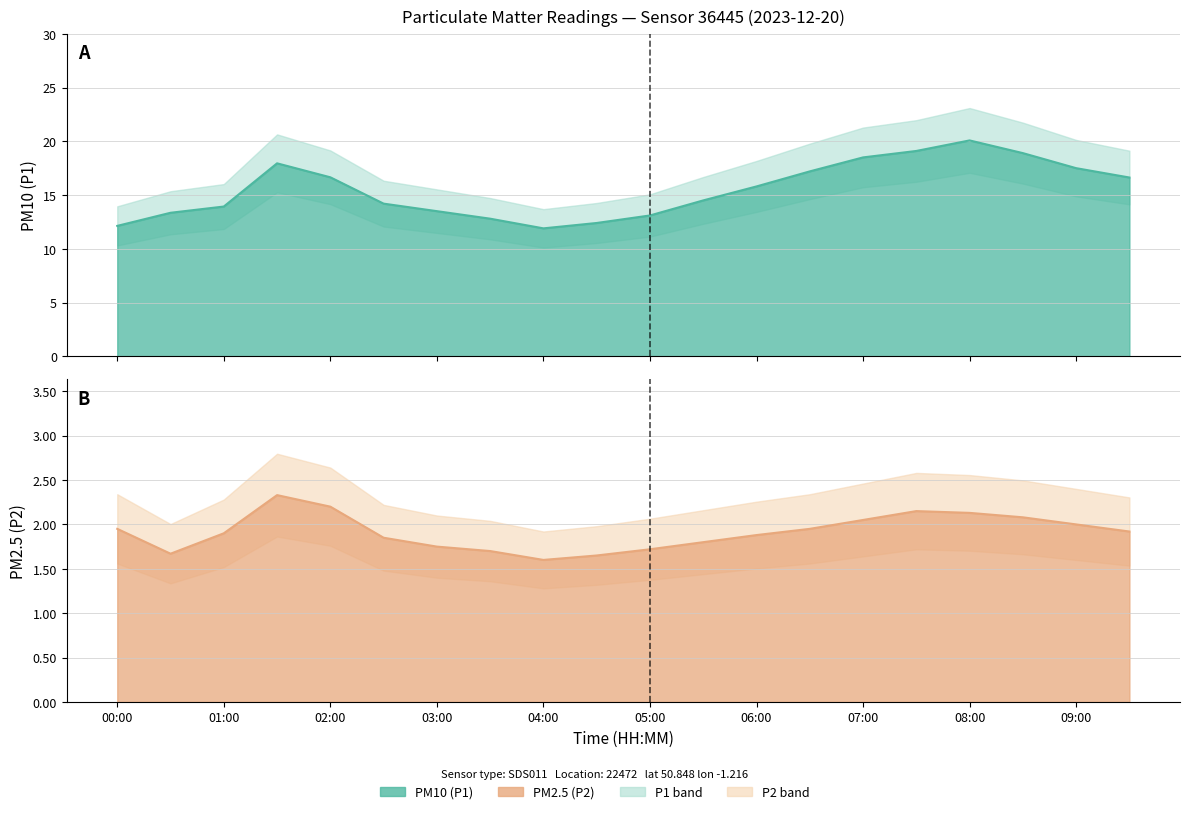

What is the difference between the second highest and second lowest values in the P2 series?

0.6